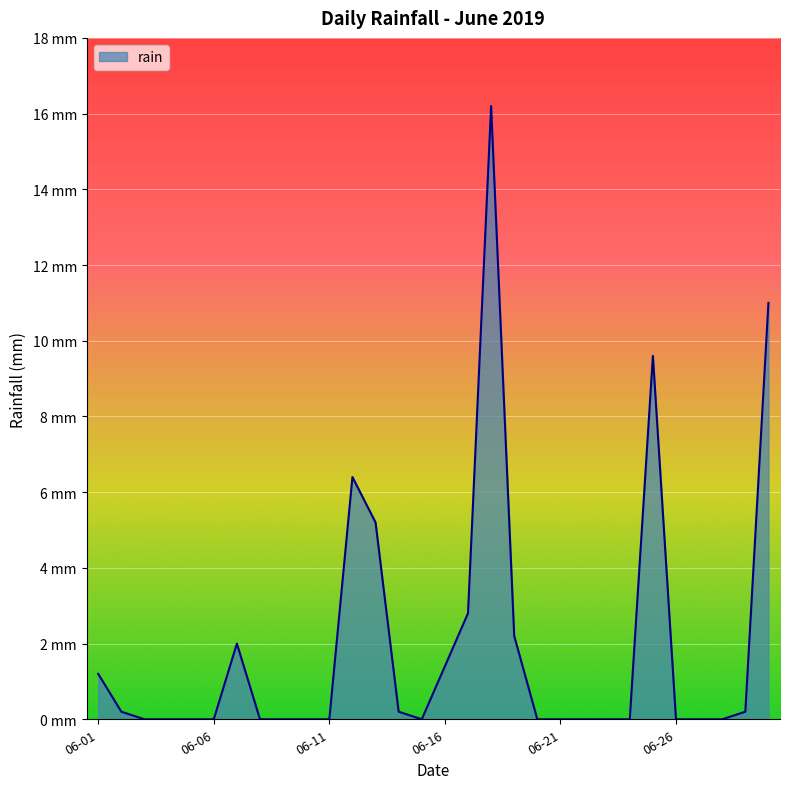

Reading right to left, list all the values displayed in this chart.

11.0	0.2	0.0	0.0	0.0	9.6	0.0	0.0	0.0	0.0	0.0	2.2	16.2	2.8	1.4	0.0	0.2	5.2	6.4	0.0	0.0	0.0	0.0	2.0	0.0	0.0	0.0	0.0	0.2	1.2